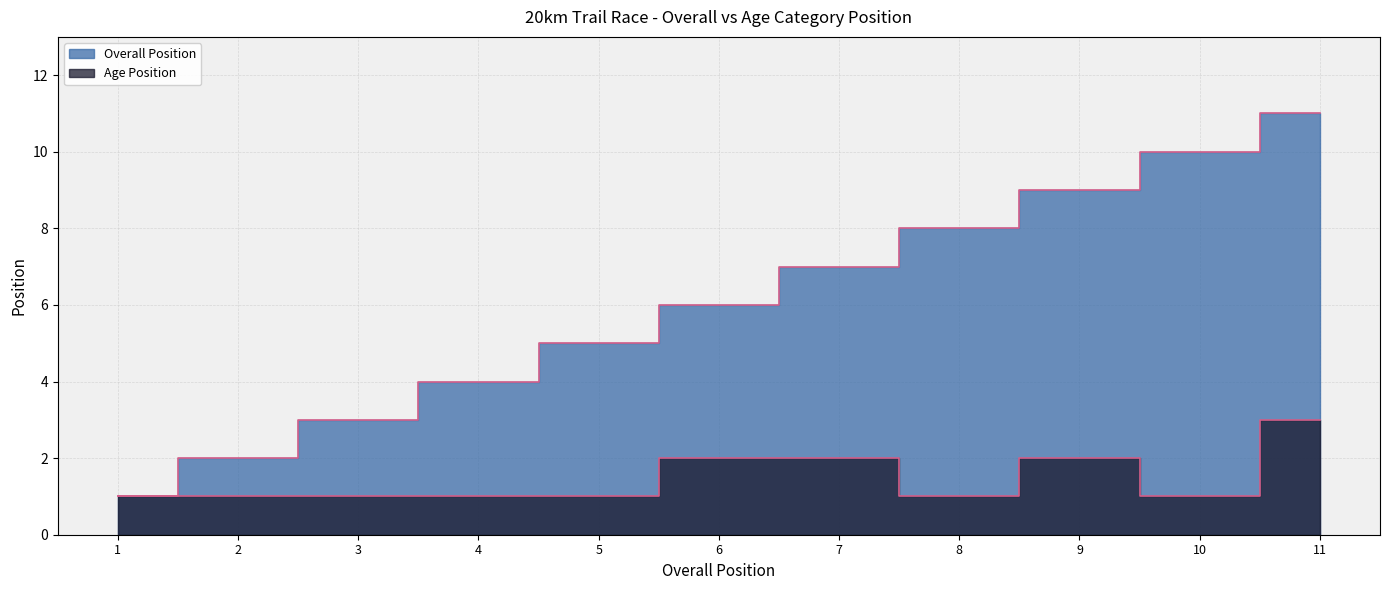

Count the Age Position values in the range 1 to 2.

10